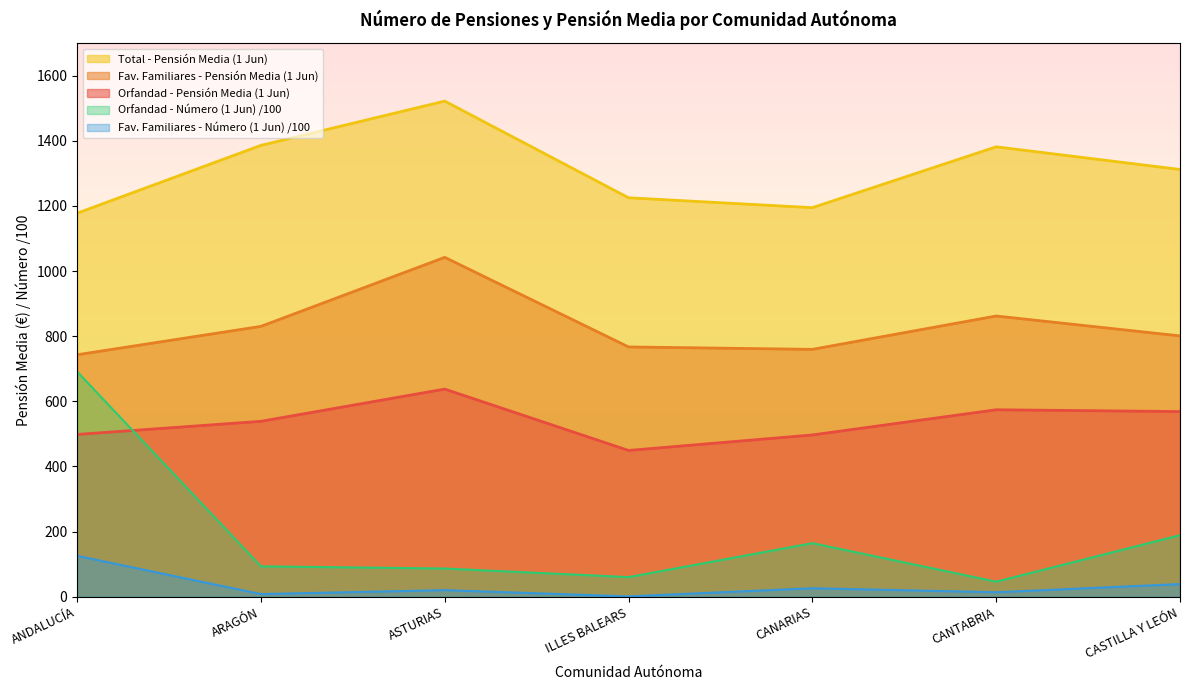

Where is Total - Pensión Media (1 Jun) nearest to the value 1349?

CANTABRIA